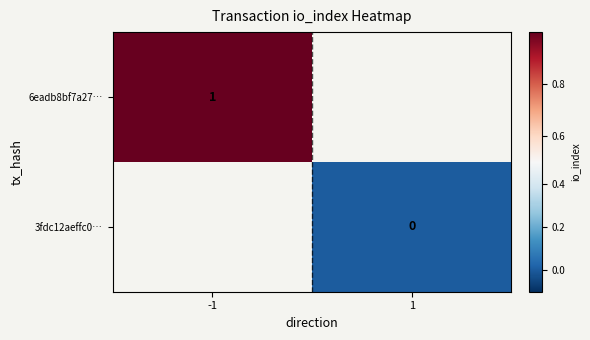

Is it true that 6eadb8bf7a27… equals 2 at -1?

False